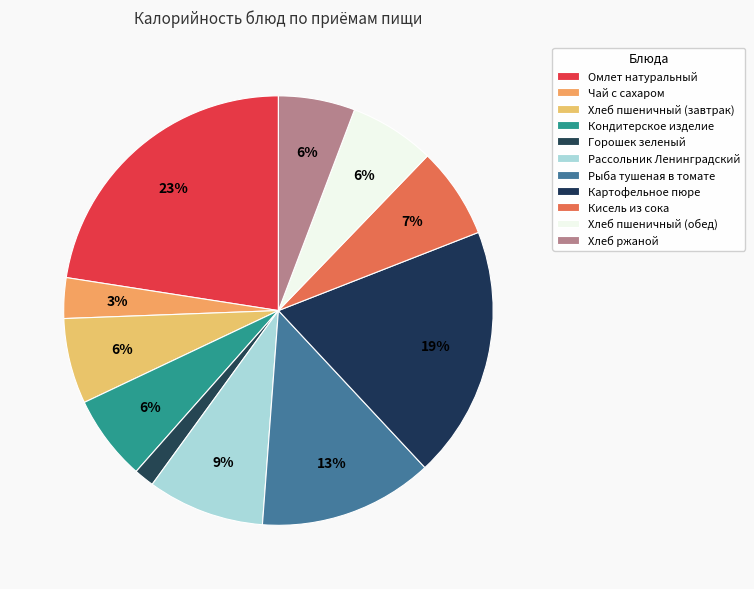

Count the number of slices in the pie.

11